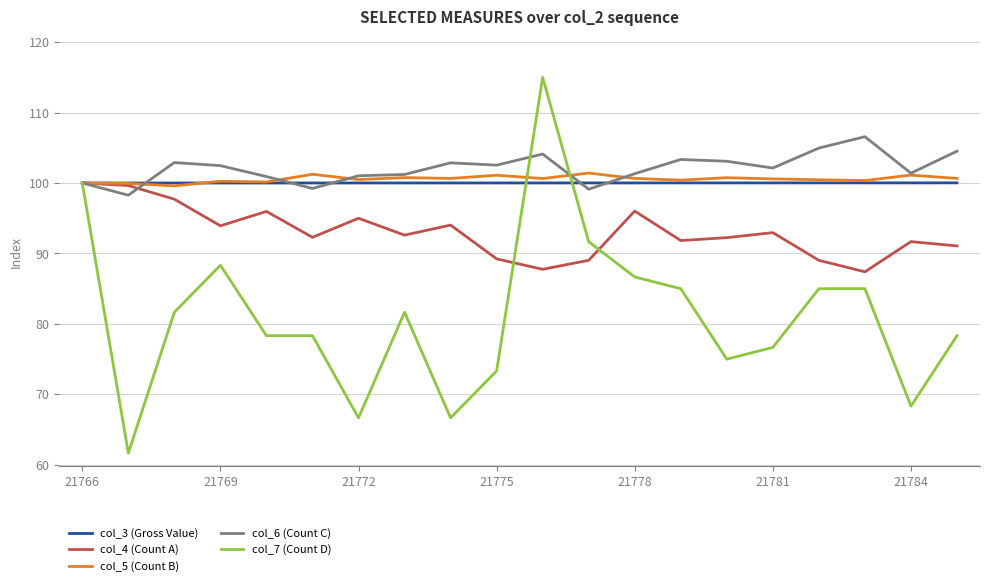

Which series has the largest range (max minus min)?

col_7 (Count D)